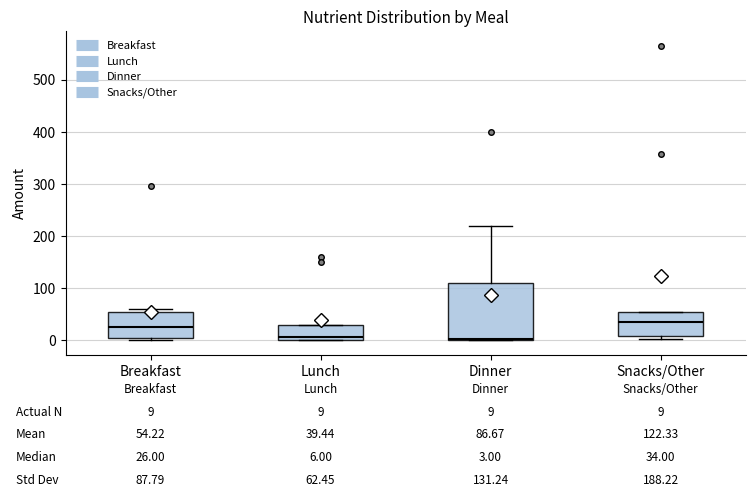

Comparing the boxes themselves (not the whiskers), which one is the tallest?

Dinner